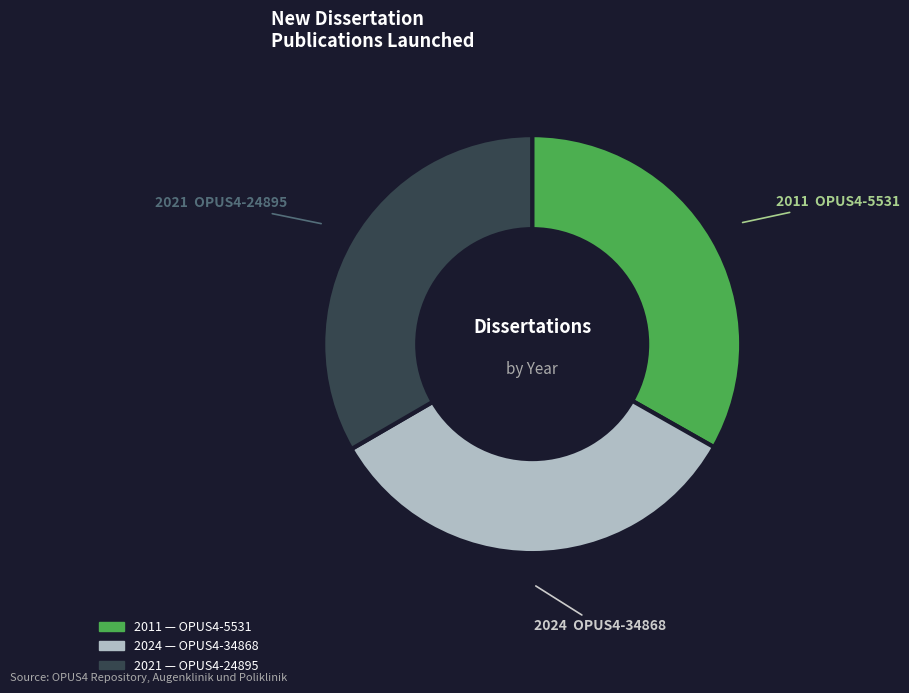

Does any single category account for the majority?

No